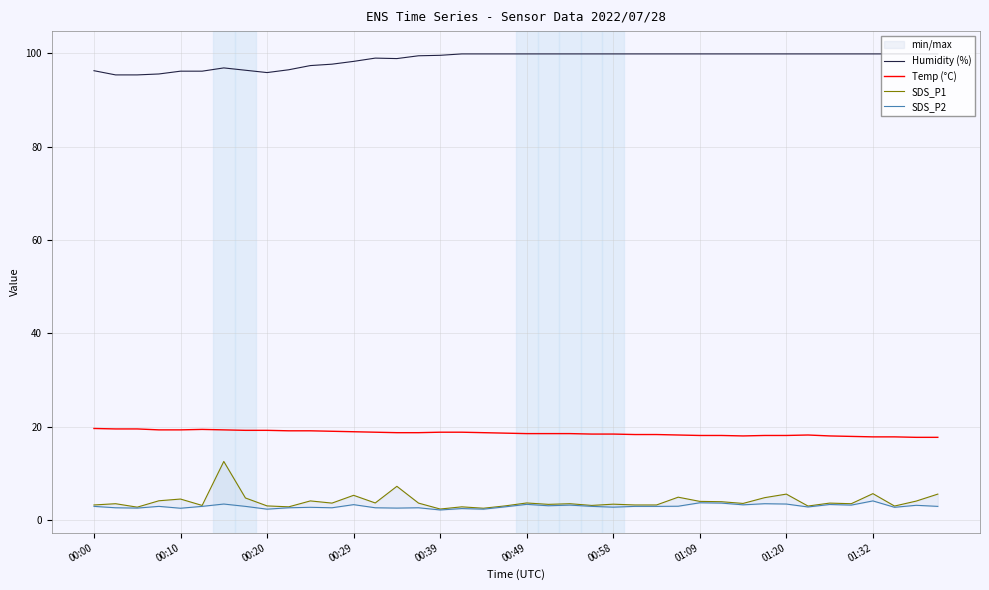

What are all the series names shown in the legend?

Humidity (%), Temp (°C), SDS_P1, SDS_P2